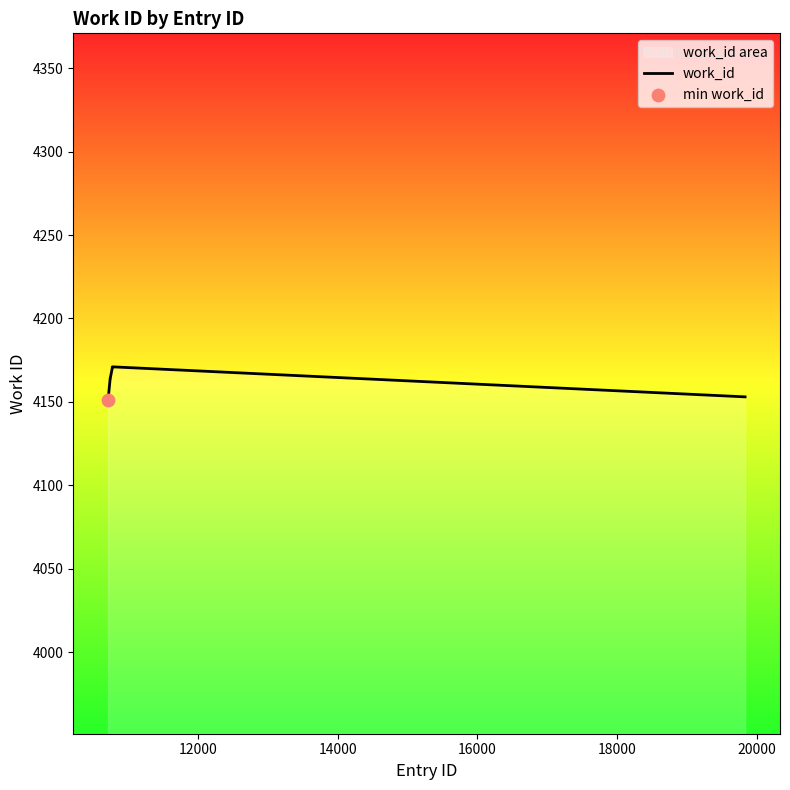

What is the greatest value displayed?

4171